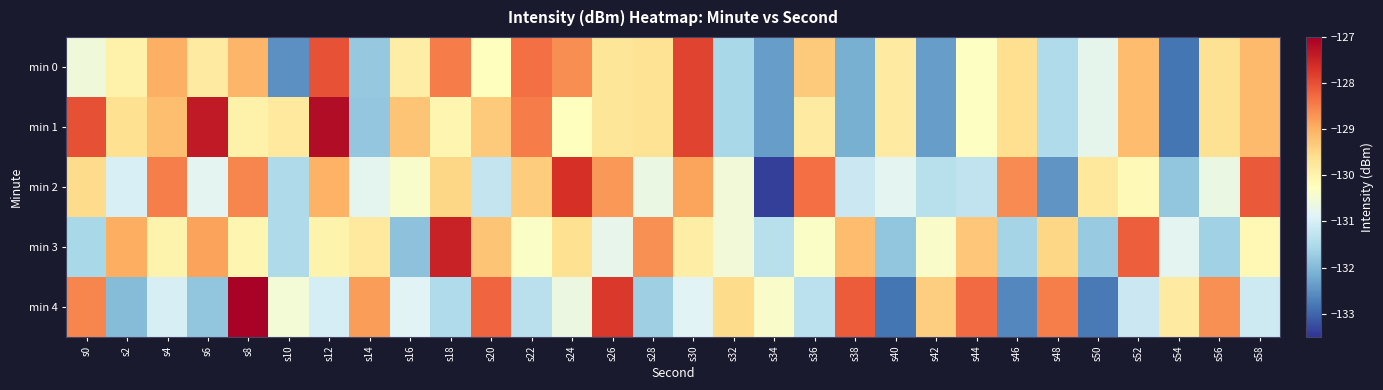

True or false: min 3 has a value of -130.7 at s26.

True